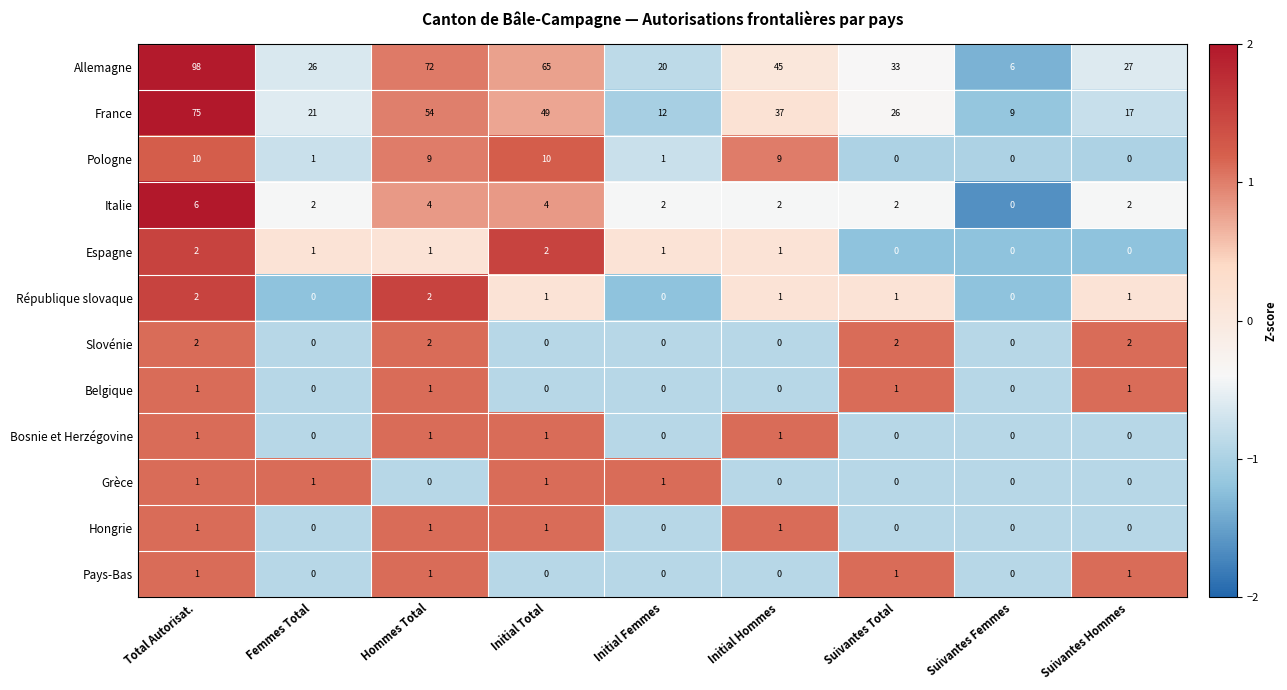

How many values in Slovénie are above zero?

4